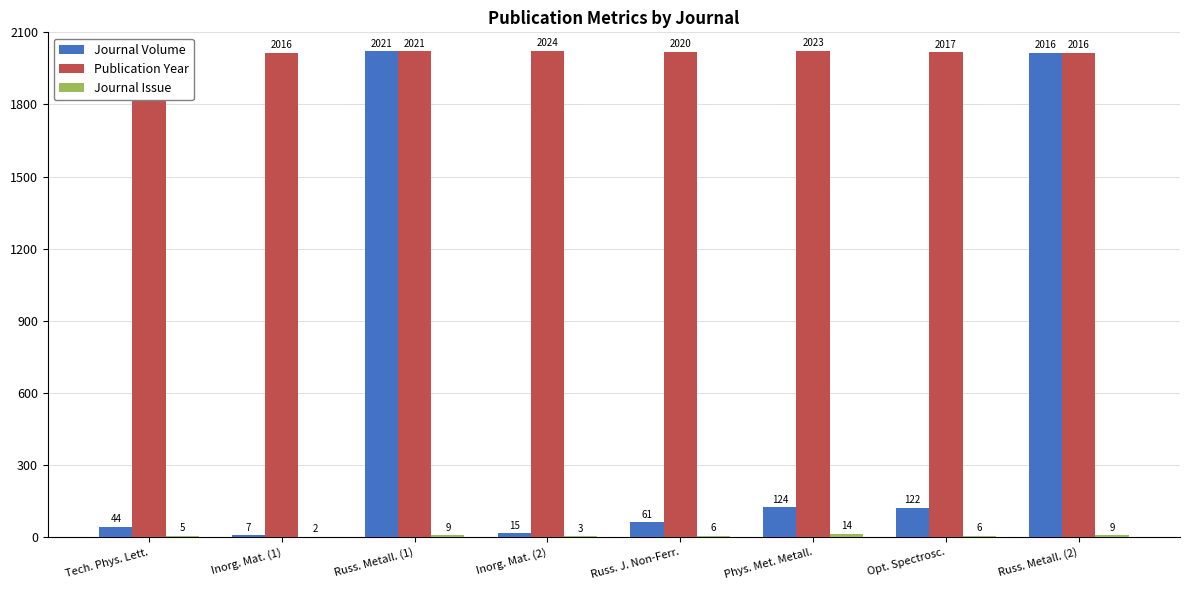

What is the approximate value of Publication Year at Inorg. Mat. (2)?

2024